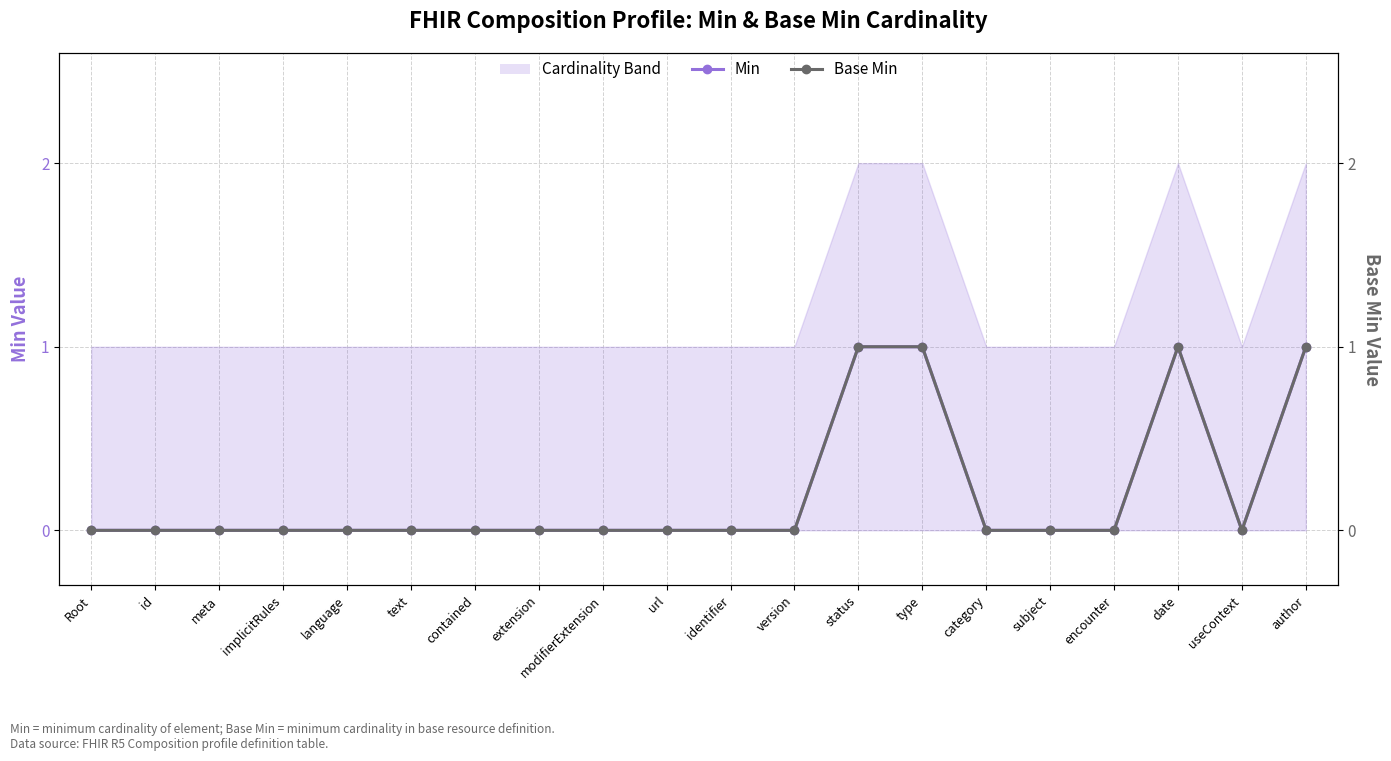

Count the number of categories in the chart.

20